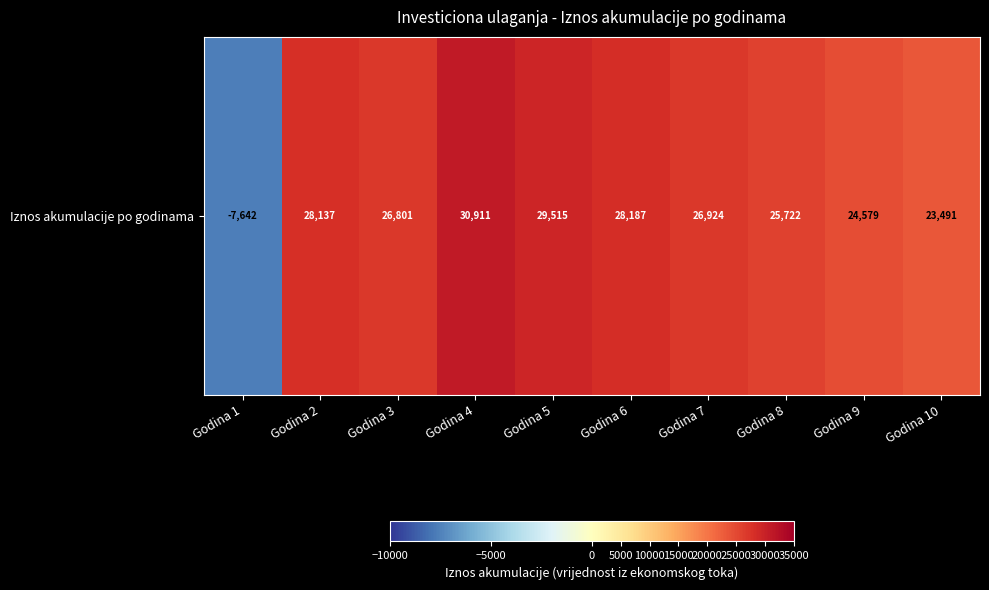

Which label corresponds to the smallest value in the chart?

Godina 1